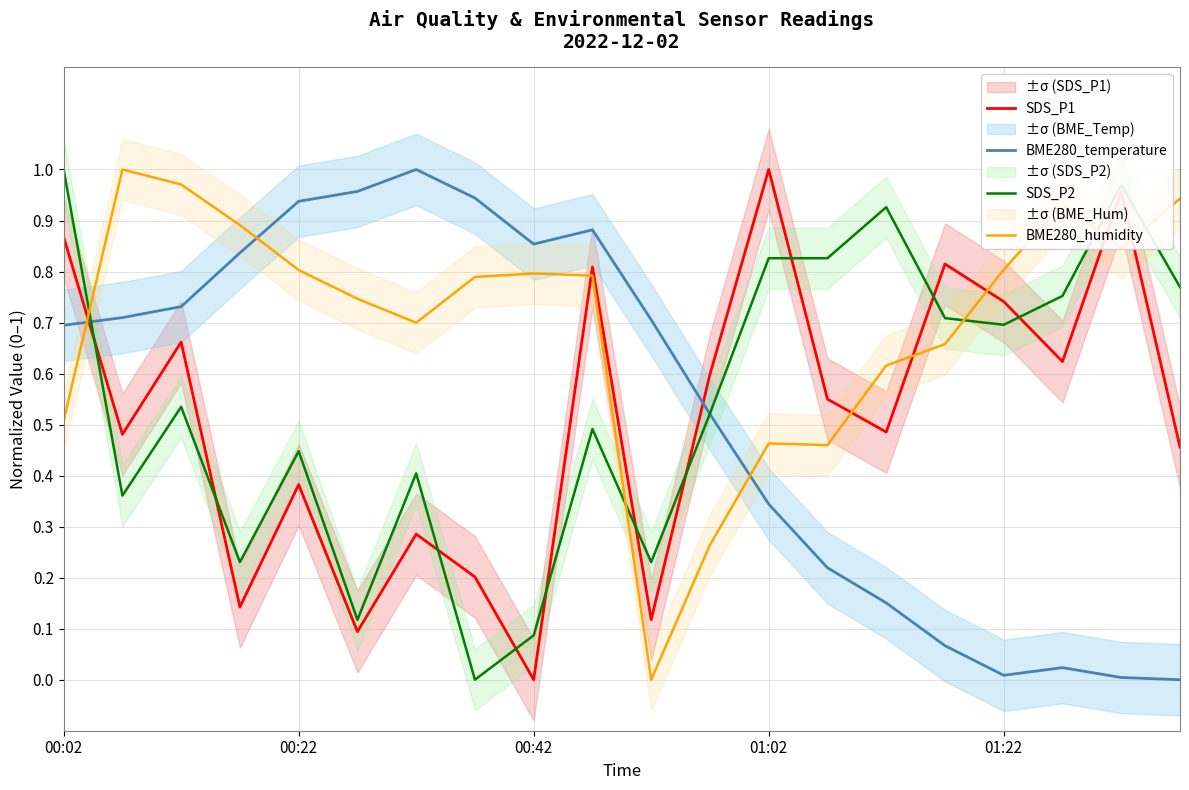

How many data points in SDS_P2 are above 0?

19